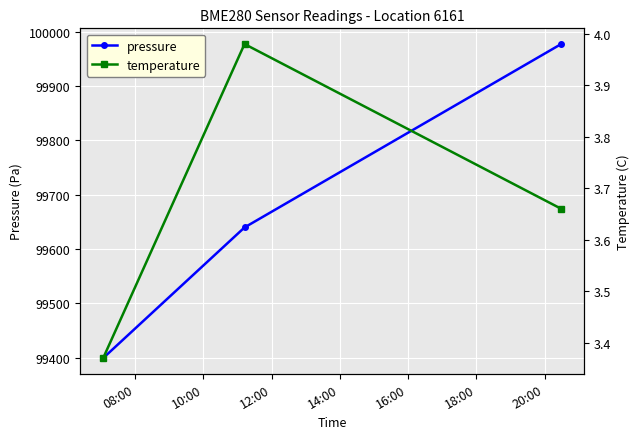

What is the minimum value for pressure?

99399.0